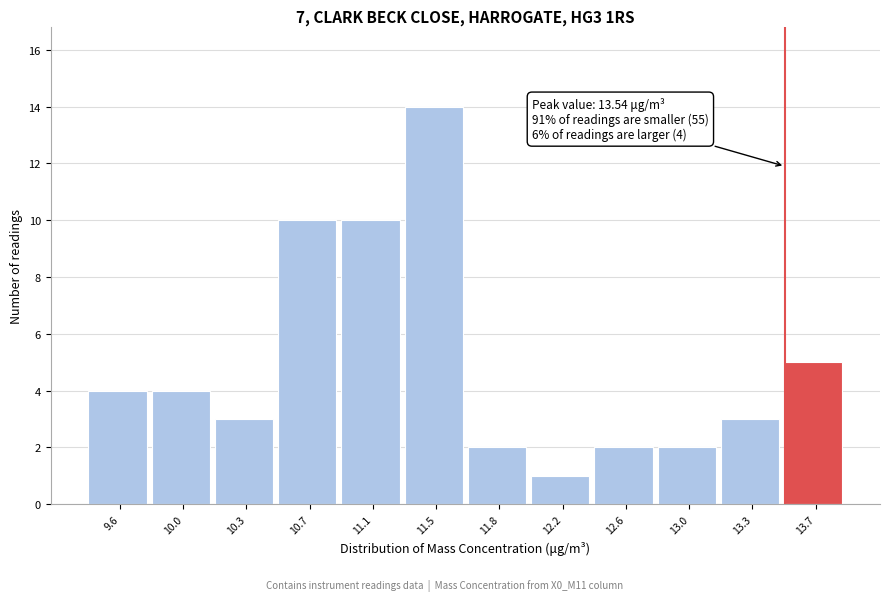

Which range on the x-axis has the tallest bar?

11.285 to 11.660